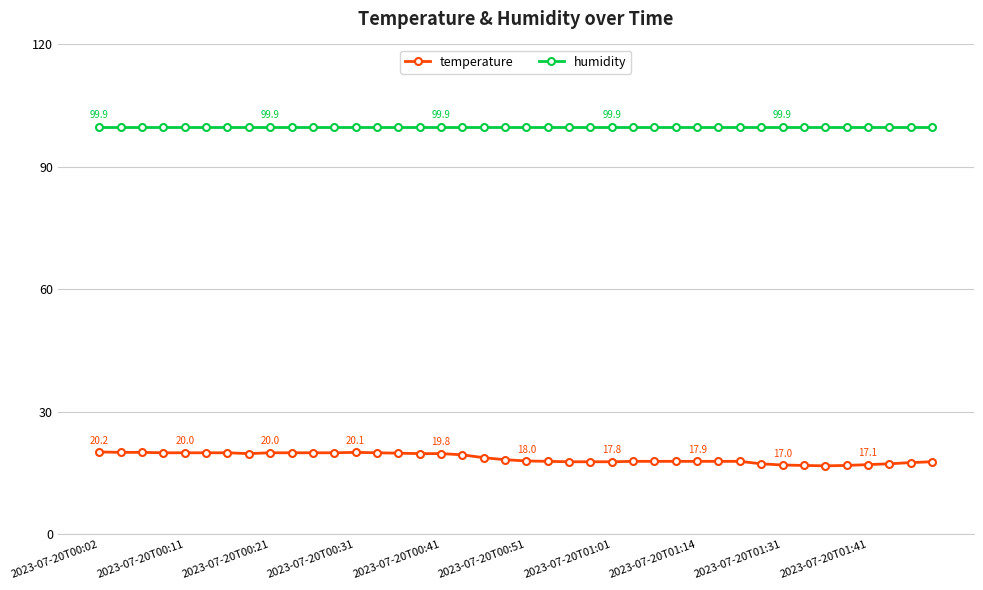

Which series has the largest range (max minus min)?

temperature